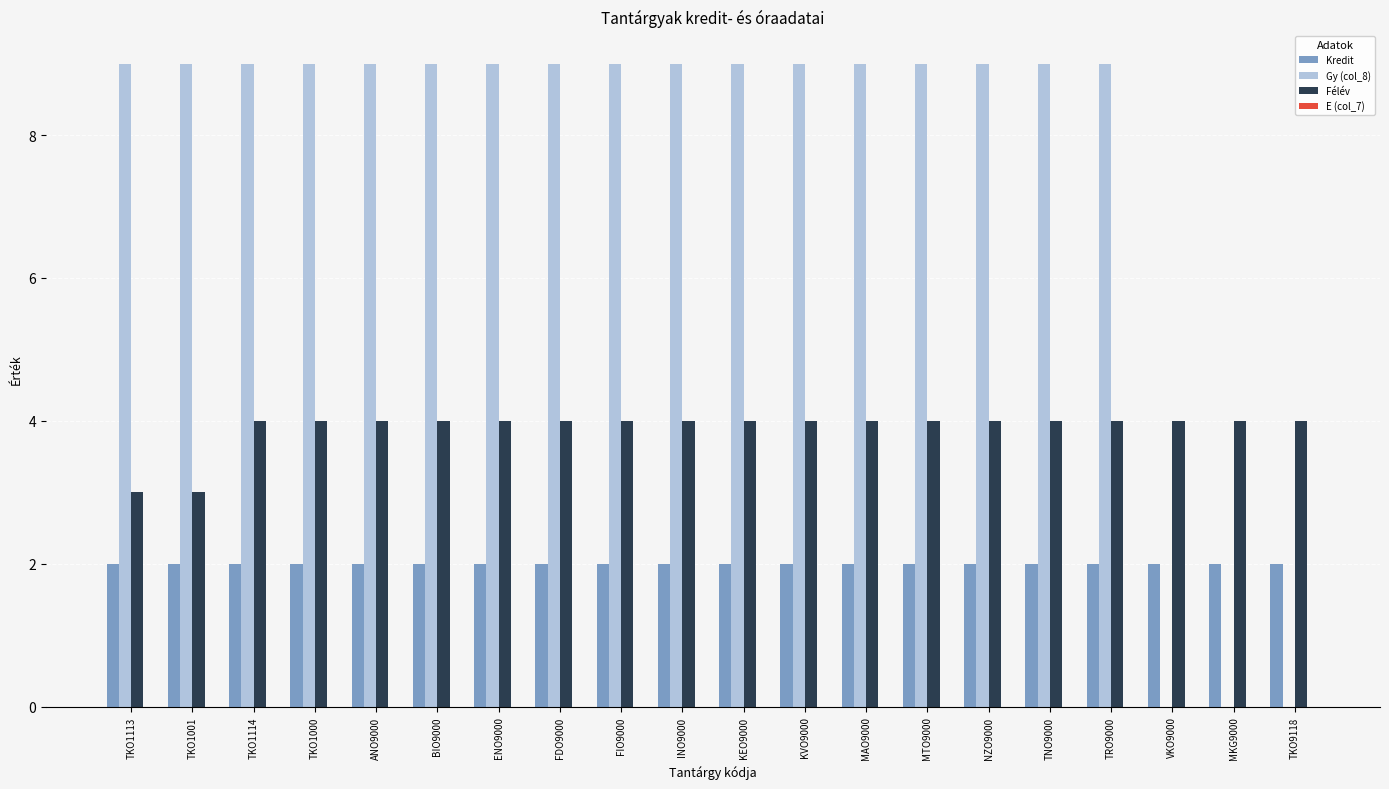

What is the sum of all Gy (col_8) values?

153